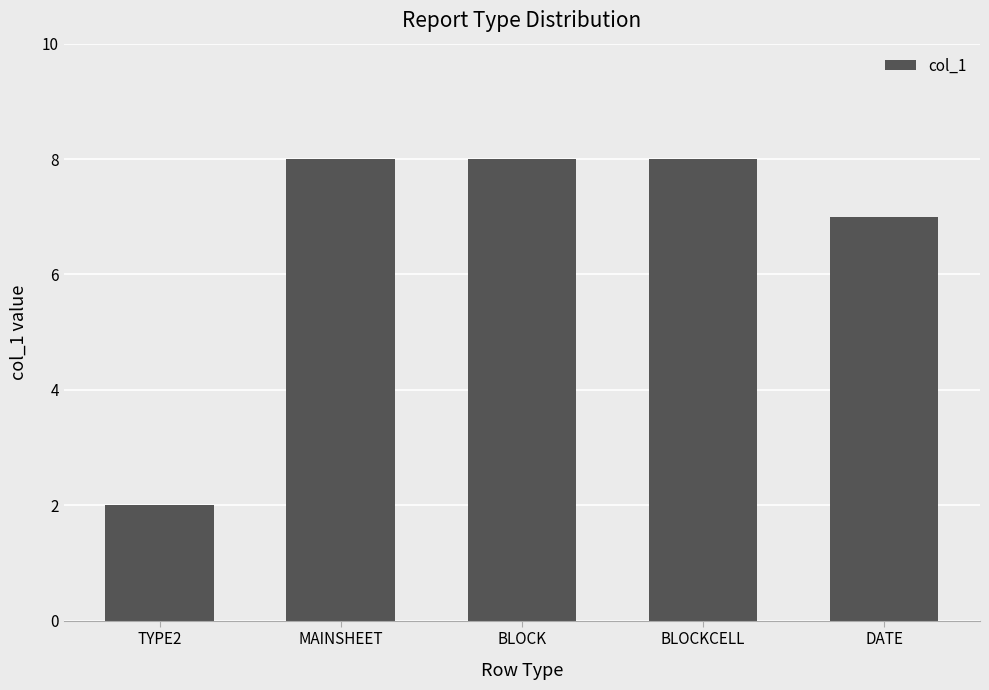

What position from the left is BLOCKCELL?

4